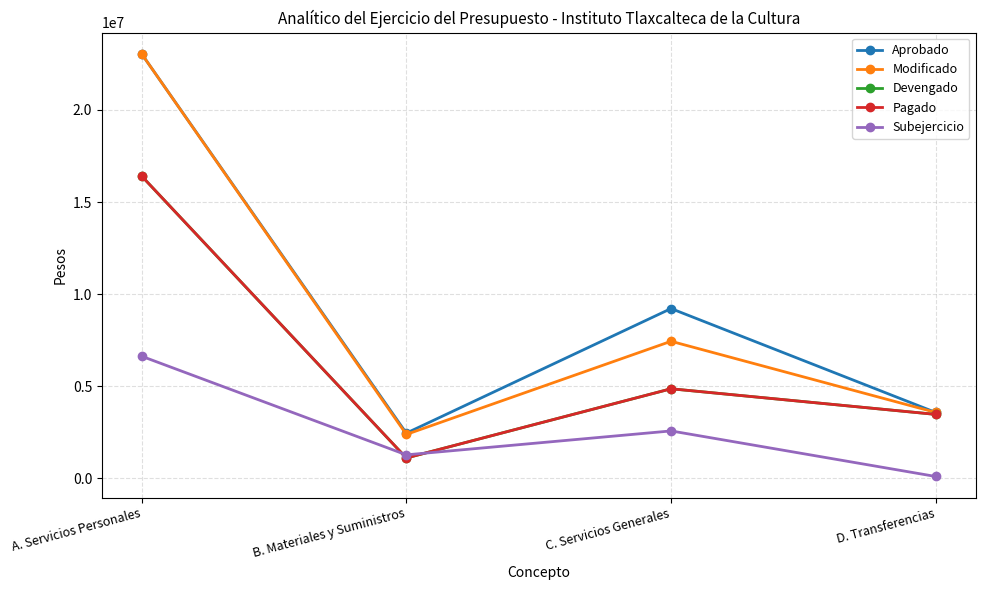

At how many categories does at least one series exceed 13823983?

1